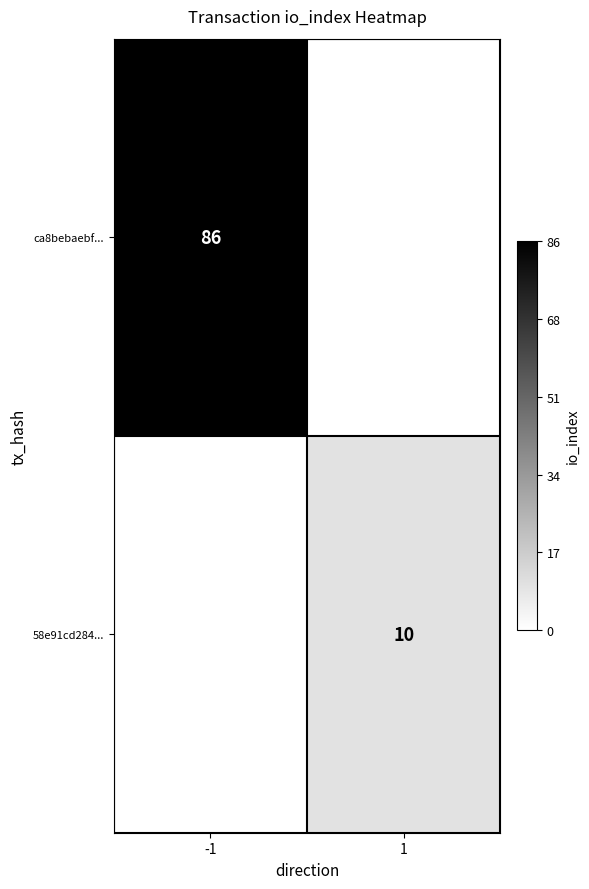

Is it true that 58e91cd284... equals 4 at 1?

False